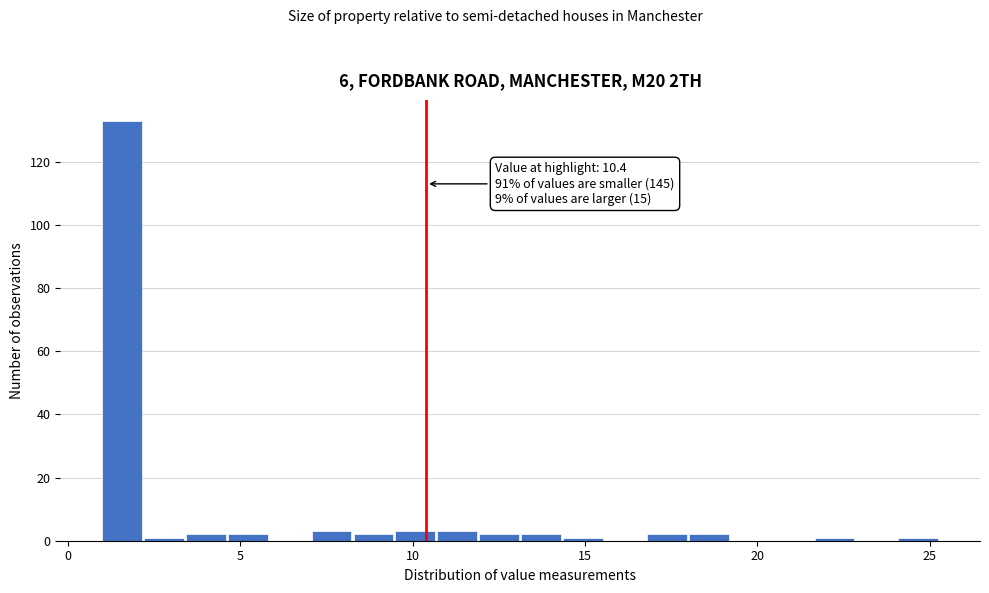

Read against the x-axis, roughly where is the centre of the tallest bar?

1.5